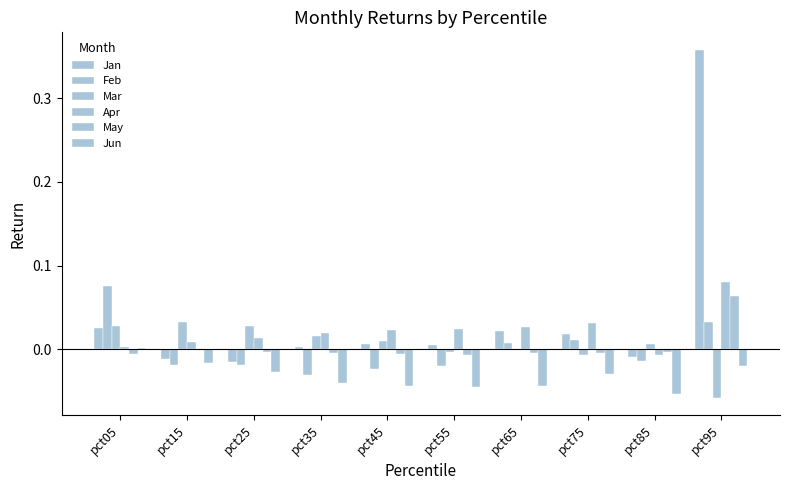

What is the maximum value shown in the chart?

0.4